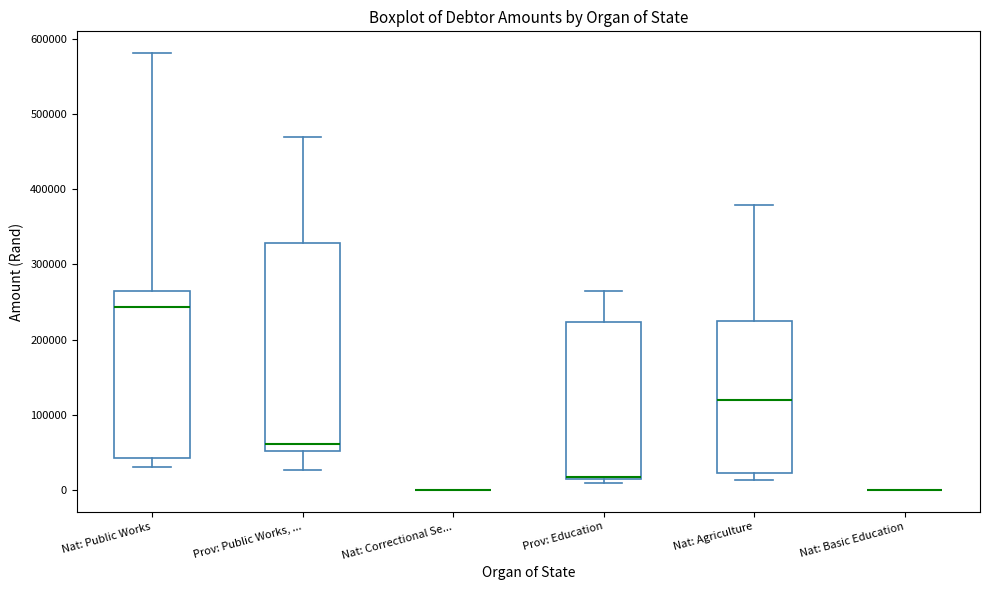

Where is the lower edge of the box for Nat: Public Works on the y-axis? The values are not printed on the chart, so give them approximately, as read against the axis.

40000